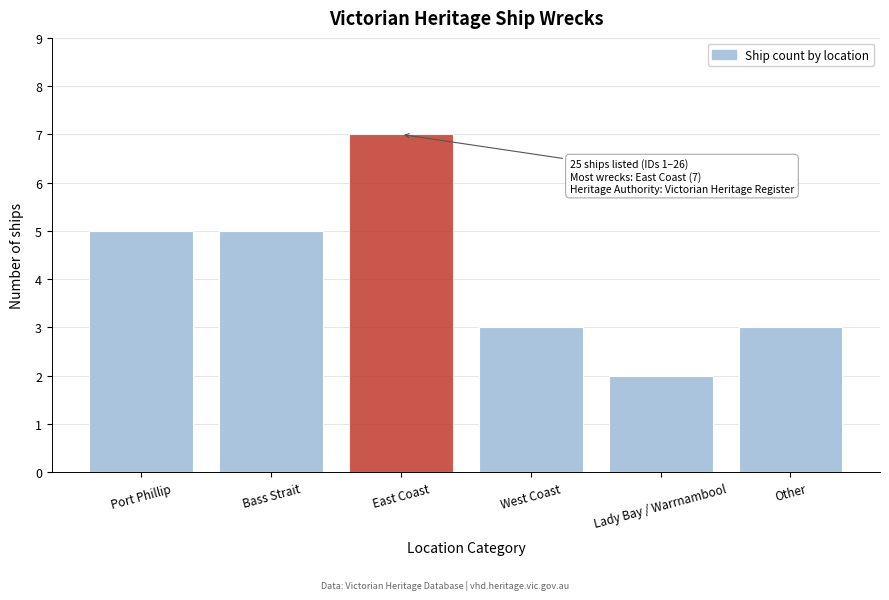

Reading left to right, extract all data points from this chart.

Port Phillip=5	Bass Strait=5	East Coast=7	West Coast=3	Lady Bay / Warrnambool=2	Other=3